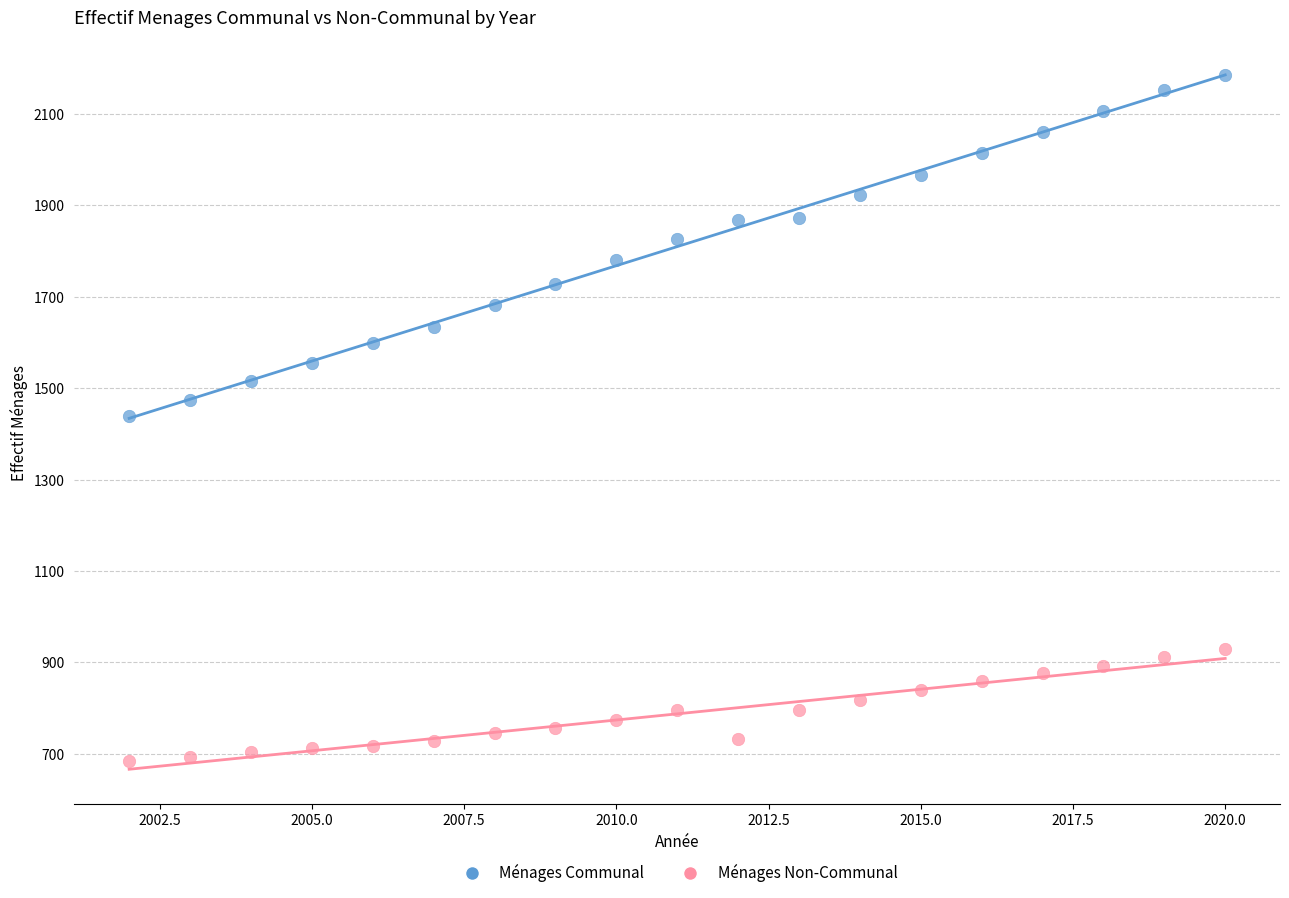

Which series has the largest Y range (max minus min)?

Ménages Communal